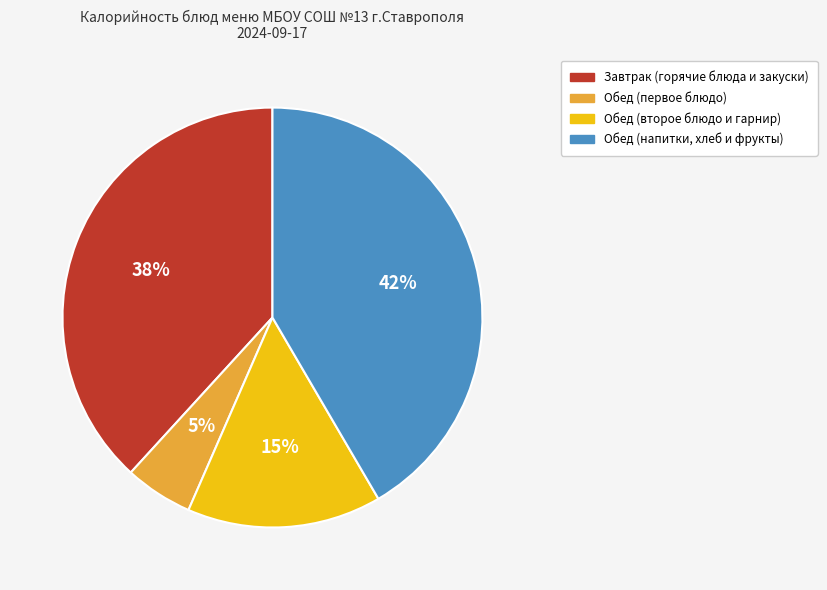

Does any single category account for the majority?

No